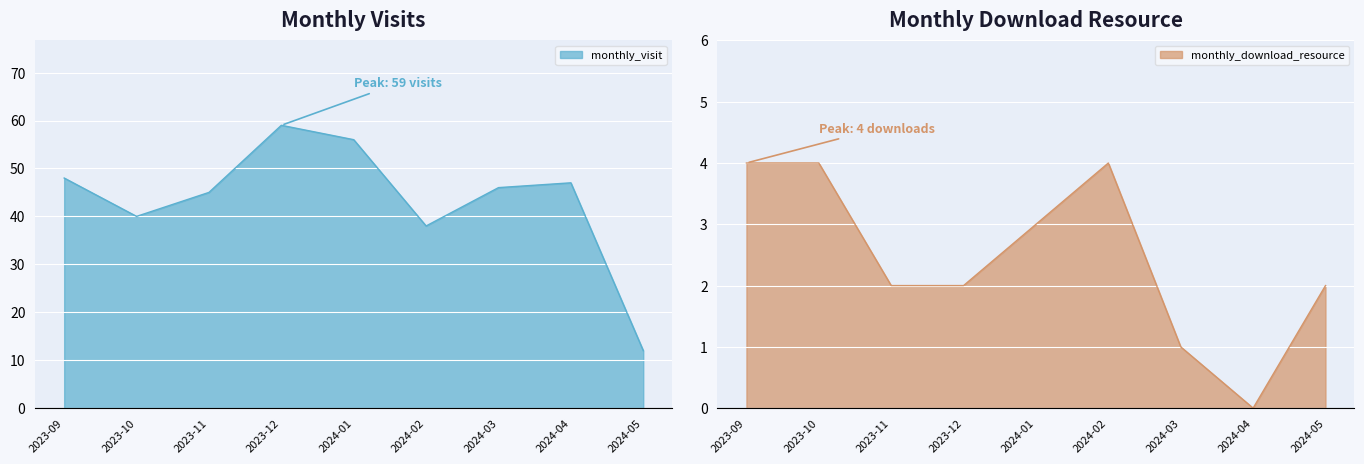

What are all the series names shown in the legend?

monthly_visit, monthly_download_resource